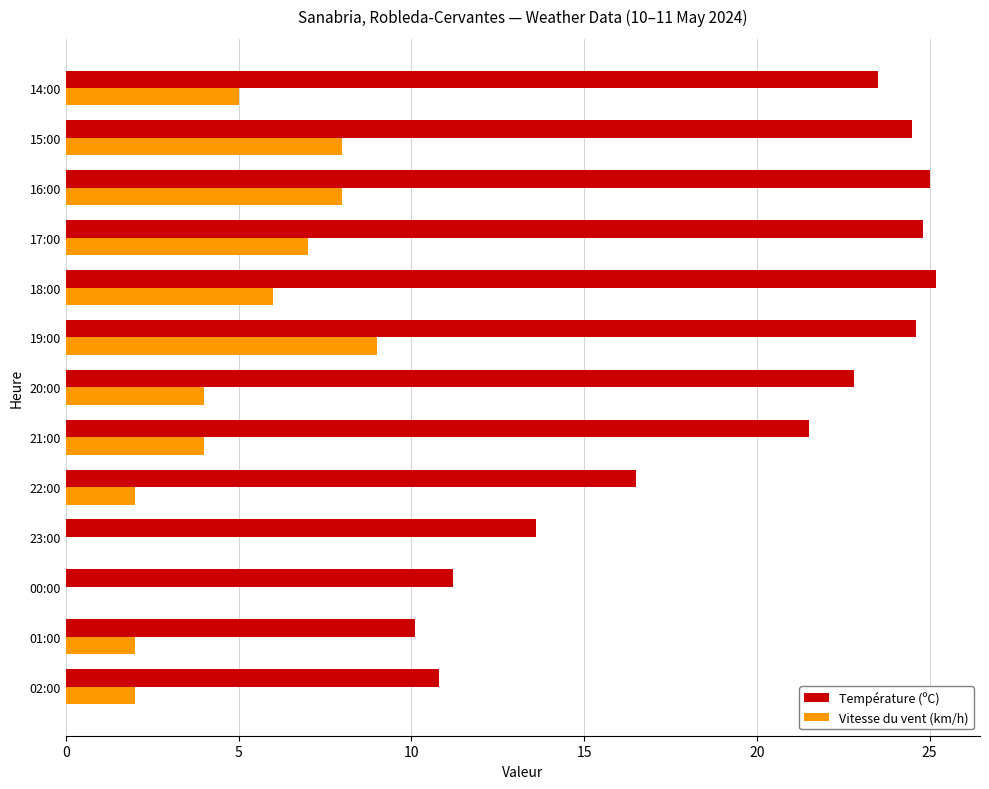

What is the sum of all Température (ºC) values?

254.1